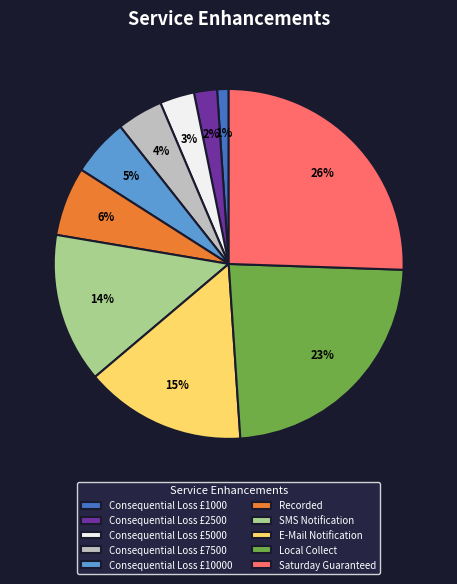

Between Local Collect and Consequential Loss £2500, which is larger?

Local Collect